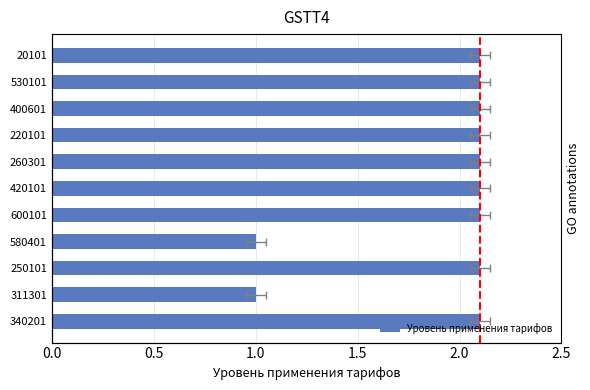

What is the average value?

1.9